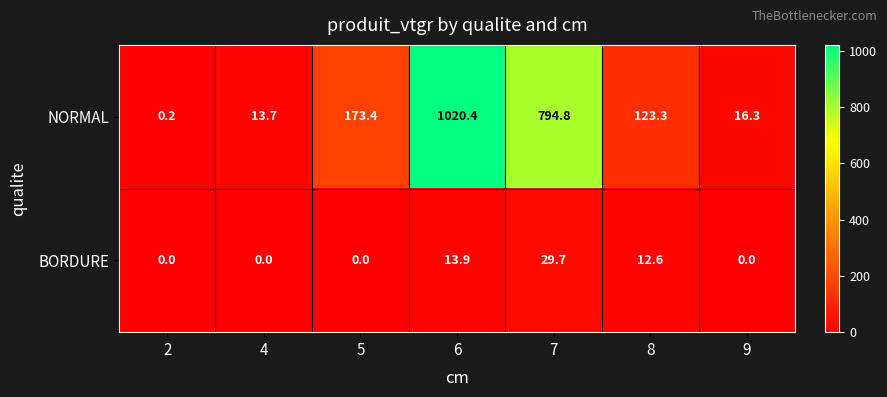

Rank the series by their average value, from highest to lowest.

NORMAL, BORDURE